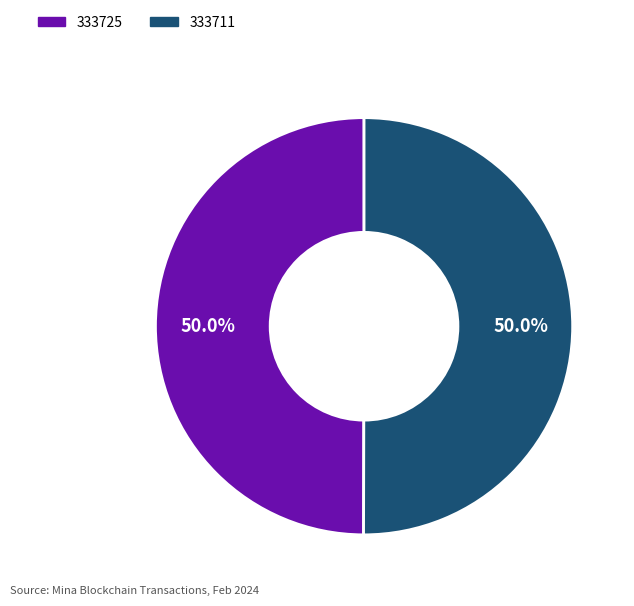

Combined, do 333725 and 333711 account for over 50%?

Yes